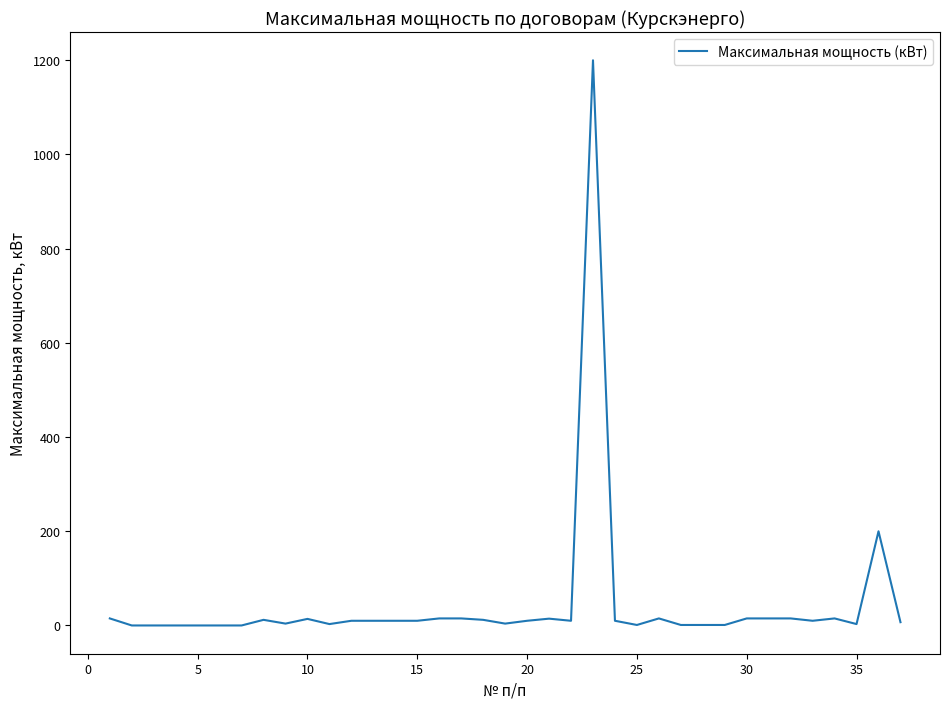

True or false: there are more than 2 points higher than both neighbors.

True